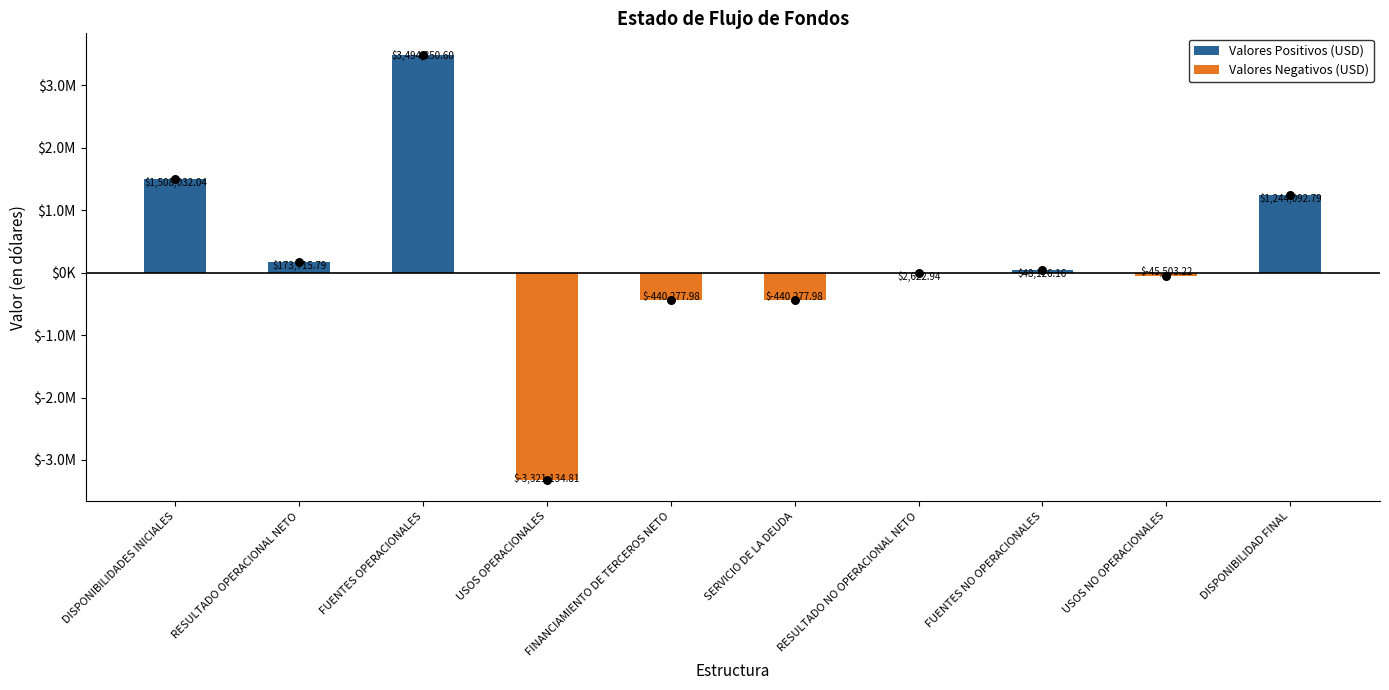

Which series reaches the maximum Y coordinate?

Valores Positivos (USD)